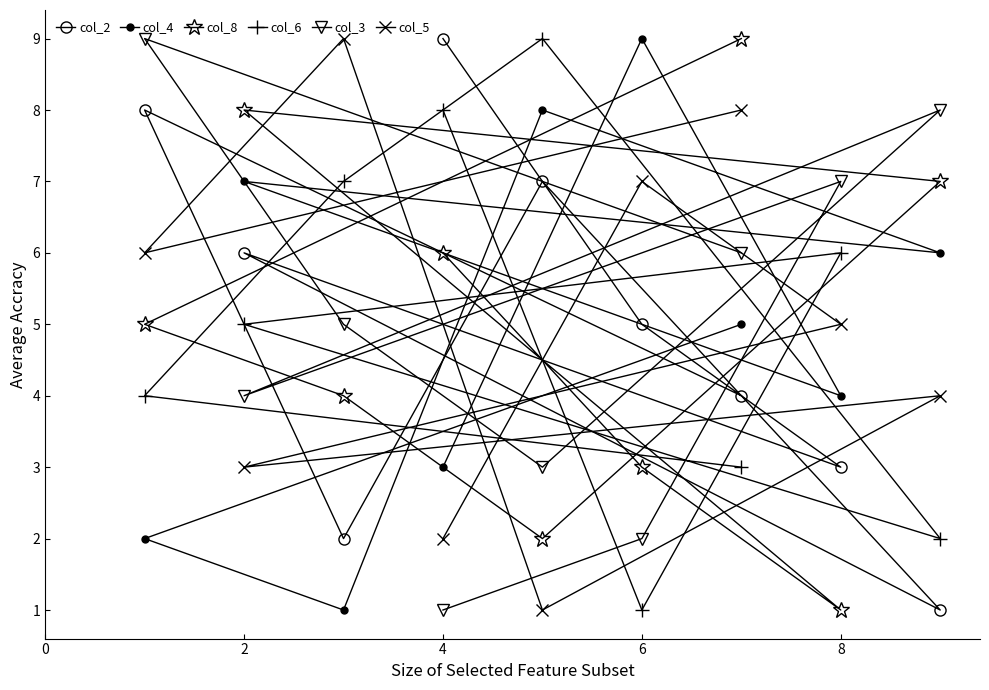

The col_5 series shows 7 at 6. True or false?

True